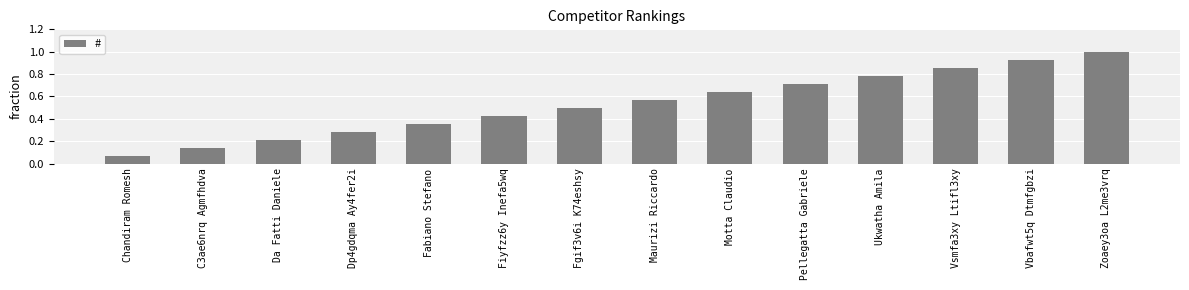

Rank the categories by value from highest to lowest.

Zoaey3oa L2me3vrq, Vbafwt5q Dtmfgbzi, Vsmfa3xy Ltifl3xy, Ukwatha Amila, Pellegatta Gabriele, Motta Claudio, Maurizi Riccardo, Fgif3v6i K74eshsy, Fiyfzz6y Inefa5wq, Fabiano Stefano, Dp4gdqma Ay4fer2i, Da Fatti Daniele, C3ae6nrq Agmfhdva, Chandiram Romesh